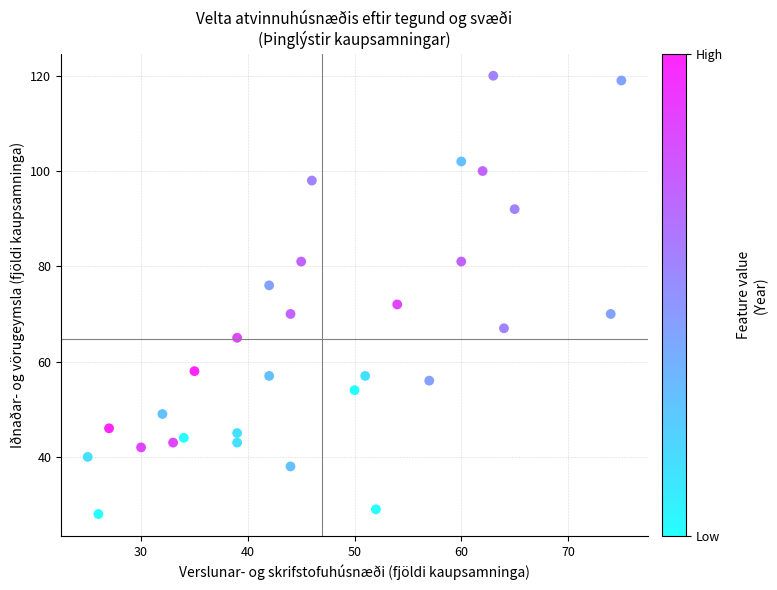

What is the range of Y values (max minus min)?

92